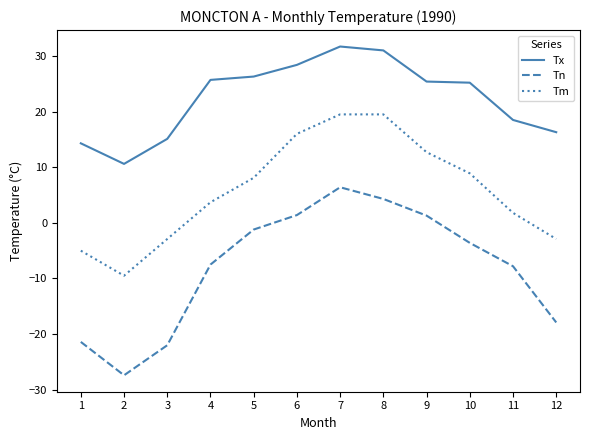

Is the value of Tm at 10 greater than the value of Tn at 9?

Yes